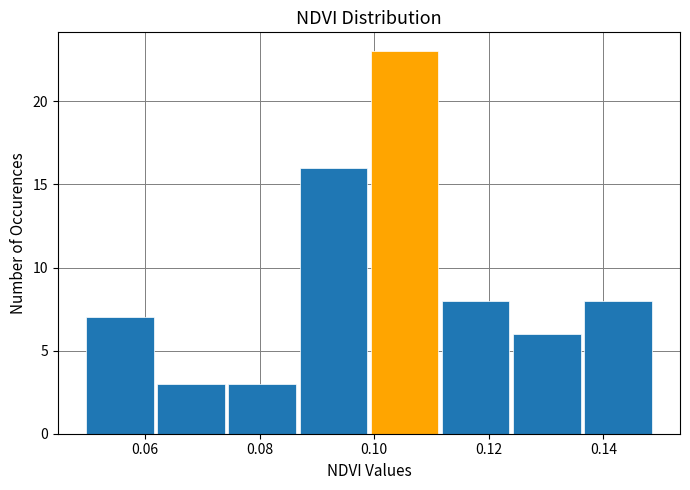

Over which range of the x-axis is the bar tallest?

0.100 to 0.112